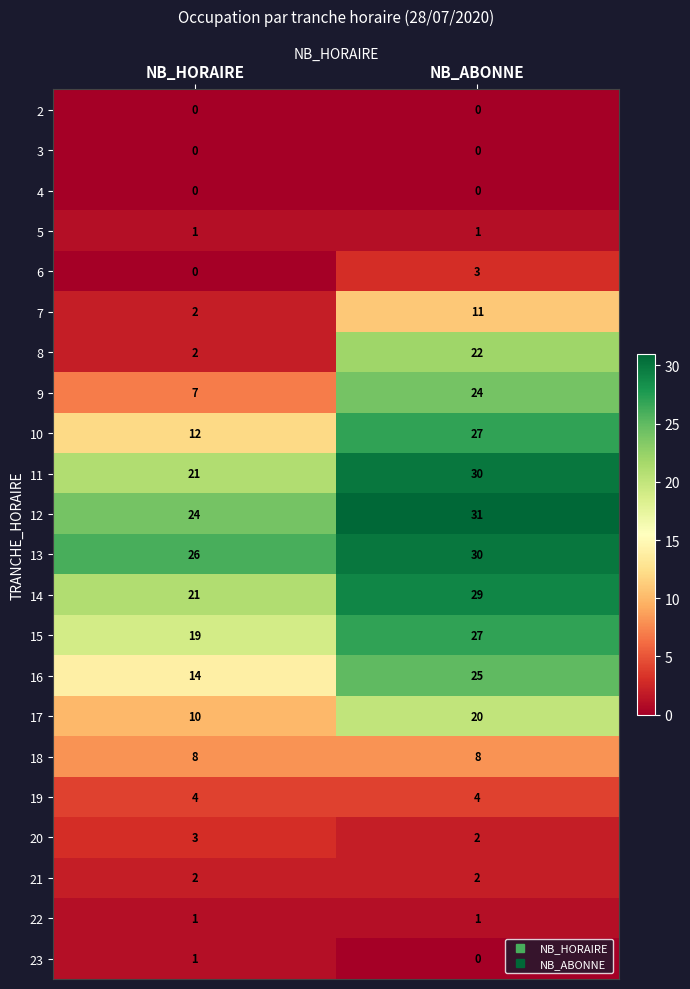

Which series has the largest total across all categories?

13